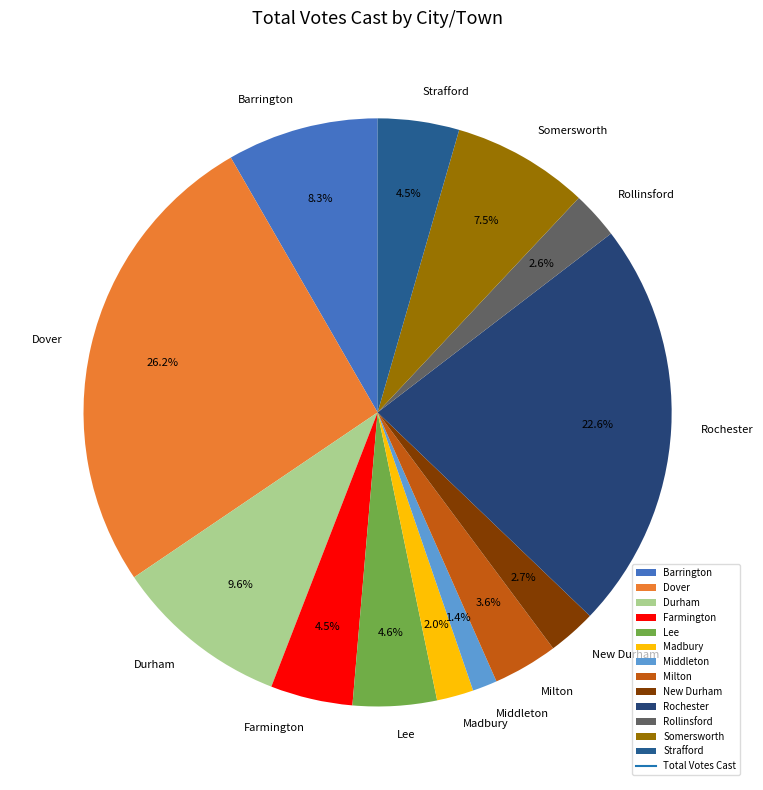

Does Milton account for over 50% of the chart?

No